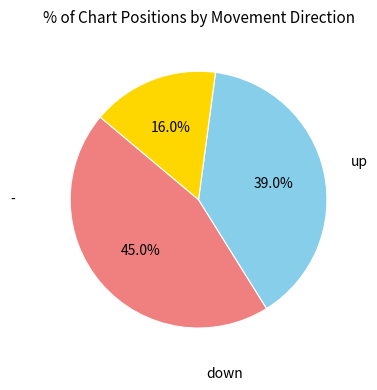

Does any single category account for the majority?

No